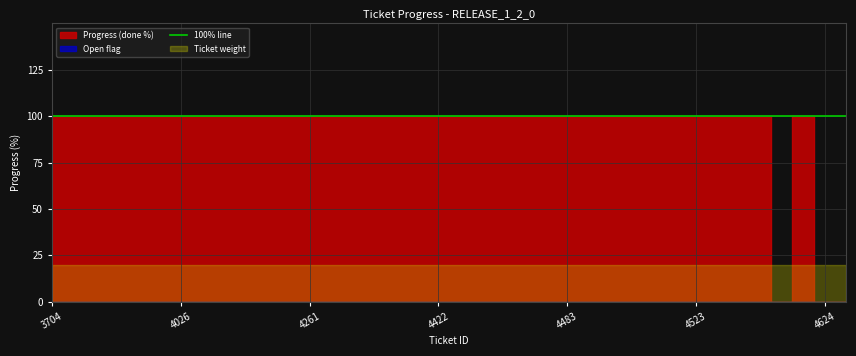

Which series has the widest spread of values?

done_100